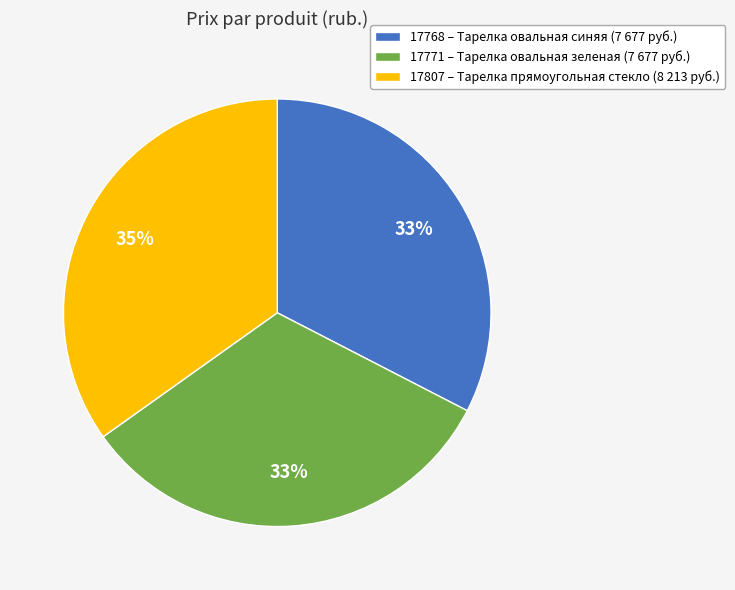

To the nearest percent, what is the difference between the 17771 – Тарелка овальная зеленая (7 677 руб.) and 17807 – Тарелка прямоугольная стекло (8 213 руб.) slice percentages?

2%